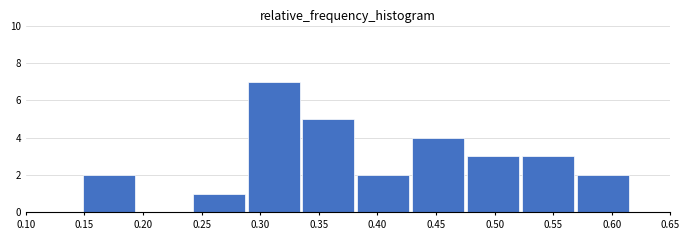

Reading left to right, what are all the values shown in this chart?

0.15=2	0.20=0	0.25=1	0.30=7	0.35=5	0.40=2	0.45=4	0.50=3	0.55=3	0.60=2